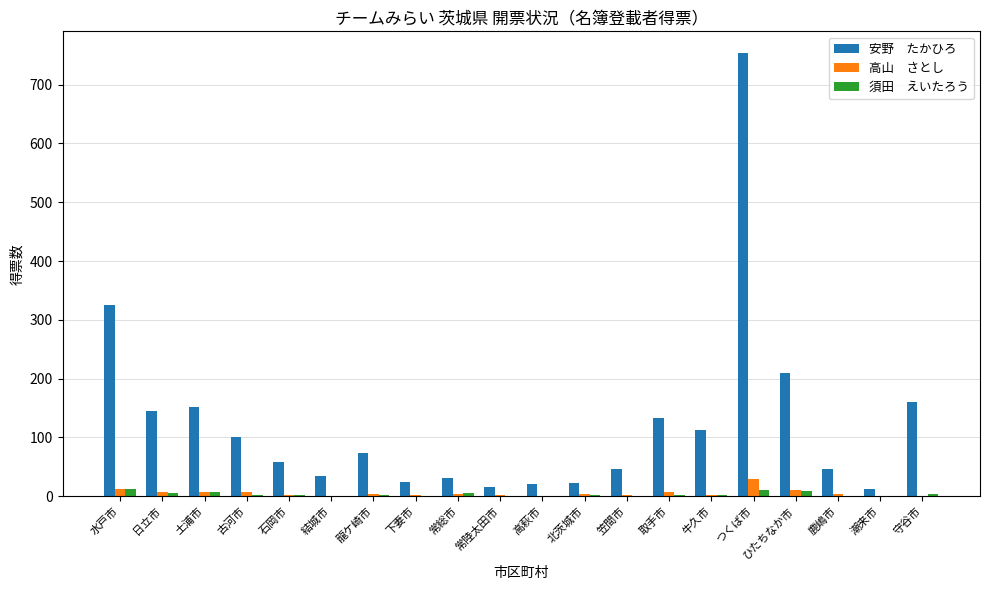

What is the total value across all series at 取手市?

144.0